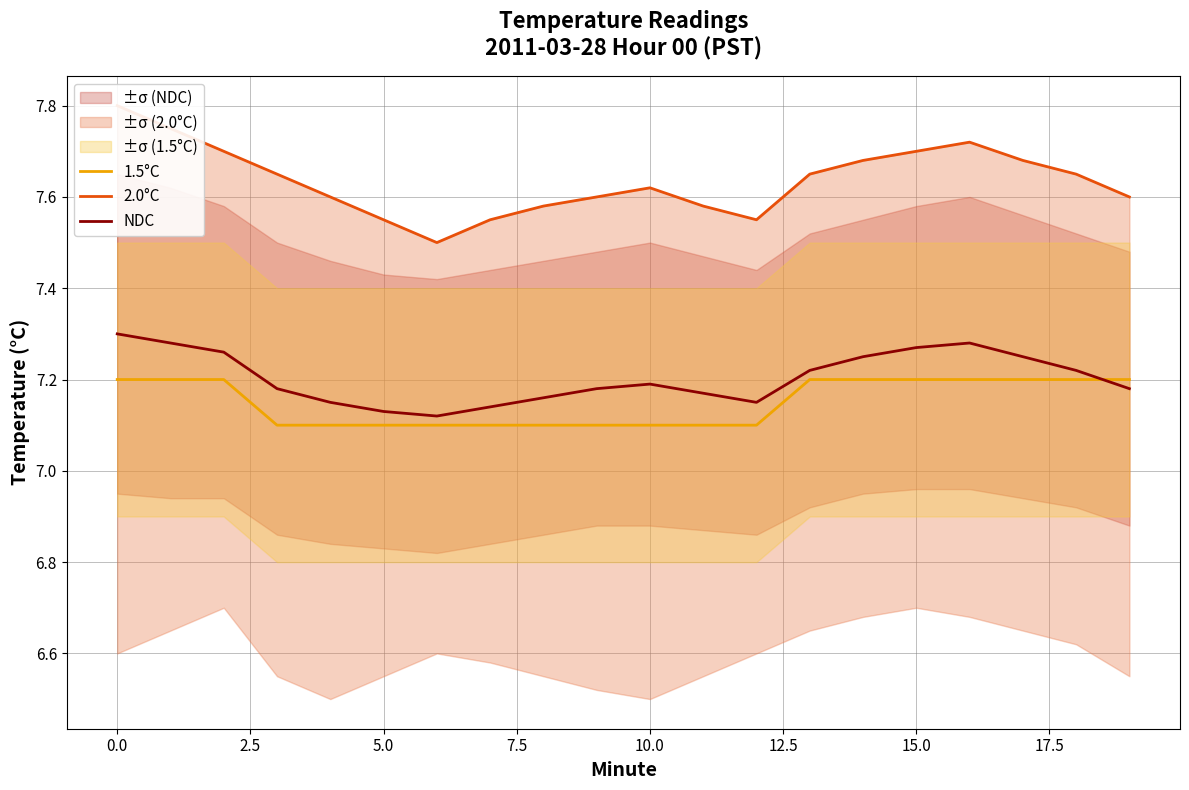

What is the smallest value displayed?

7.1